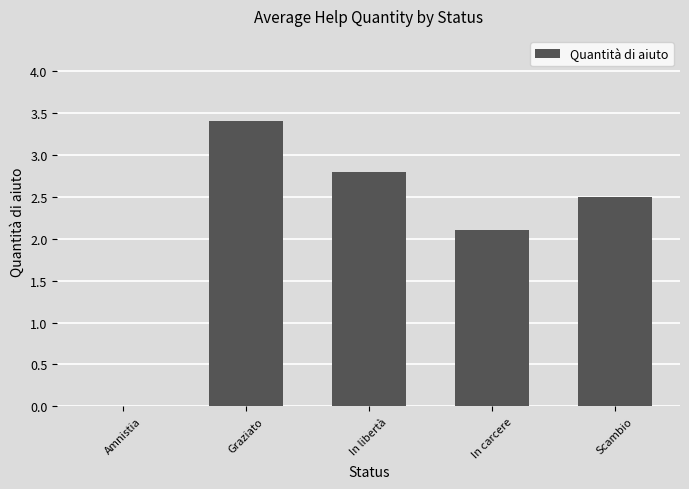

The value at Scambio is 2.5. True or false?

True